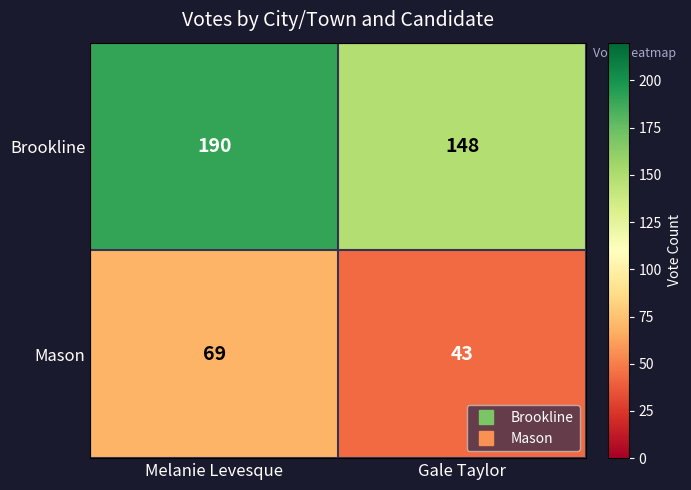

What is the difference between the Mason values at Gale Taylor and Melanie Levesque?

26